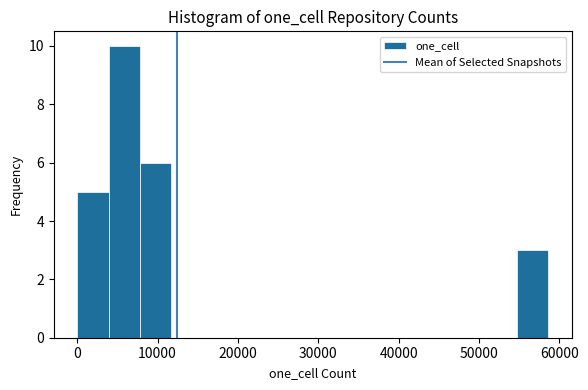

Around what value on the x-axis is the tallest bar? Give the approximate position of its centre, as read against the axis.

6000